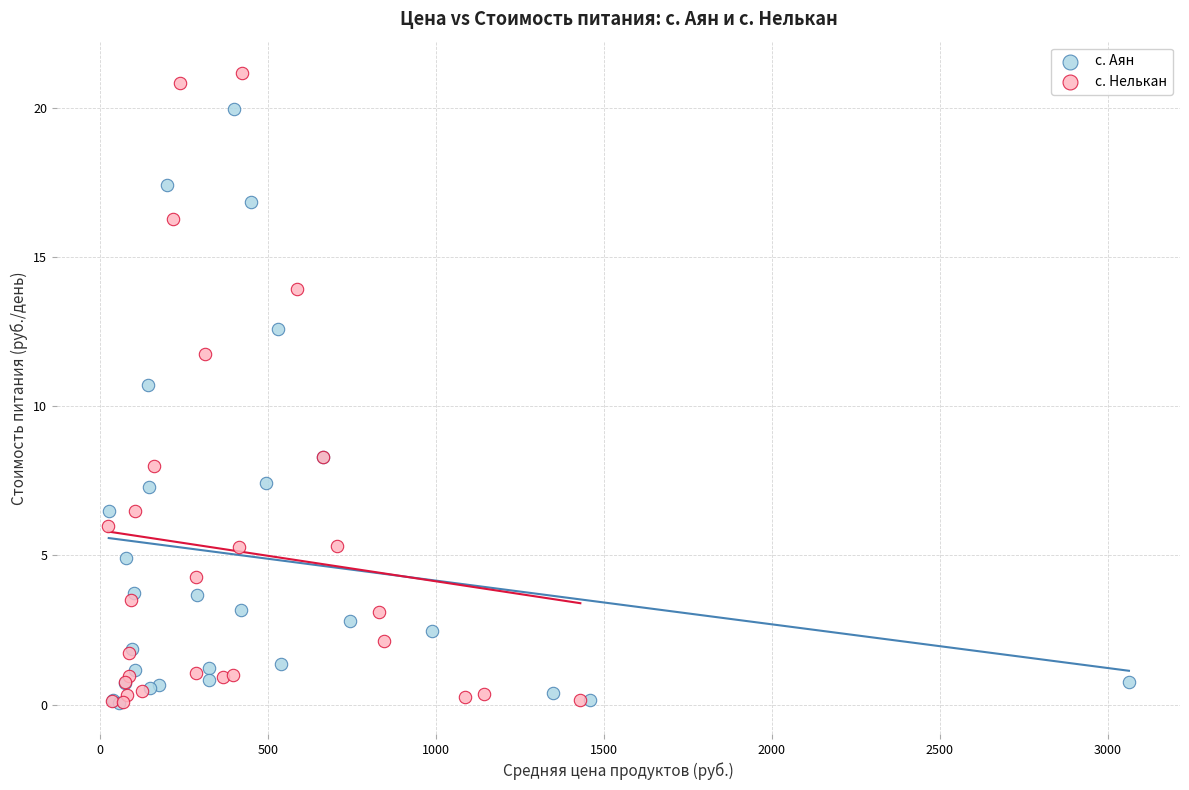

What are all the series names shown in the legend?

с. Аян, с. Нелькан